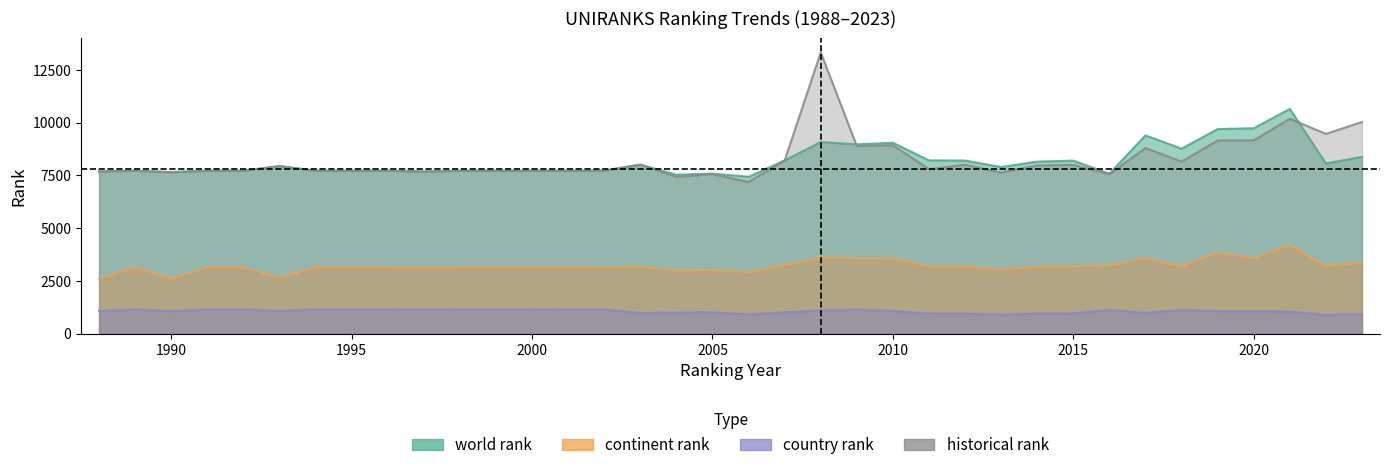

Where is the first local minimum for continent rank?

1990